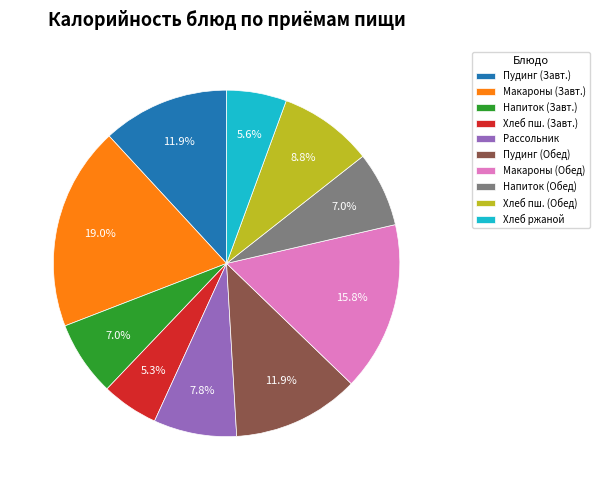

What percentage is NOT represented by Напиток (Обед)?

93.0%